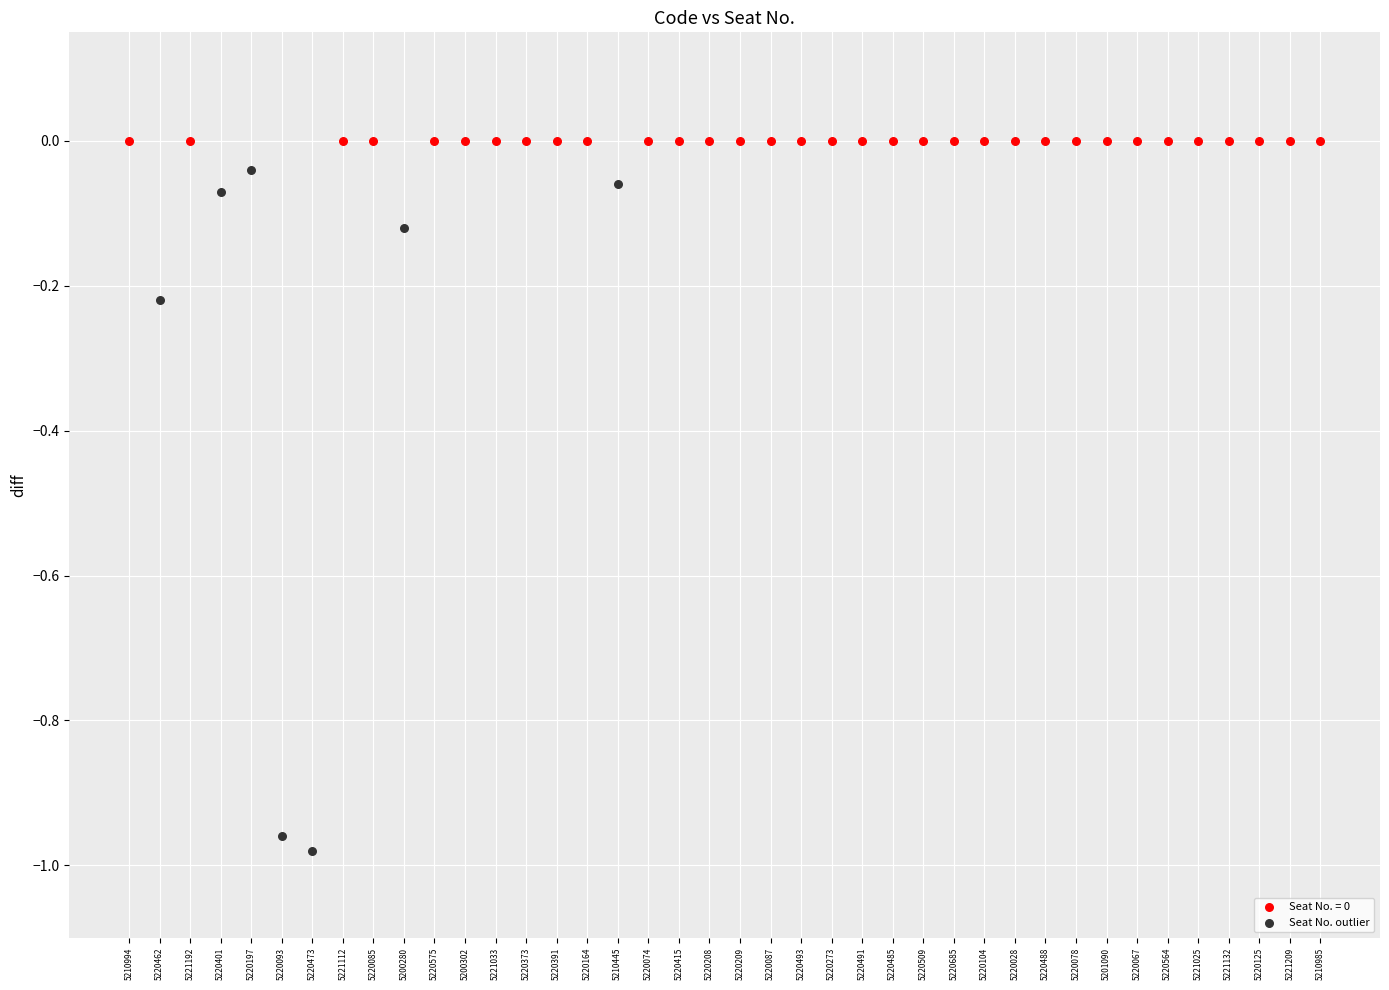

Which series reaches the minimum Y coordinate?

Seat No. outlier